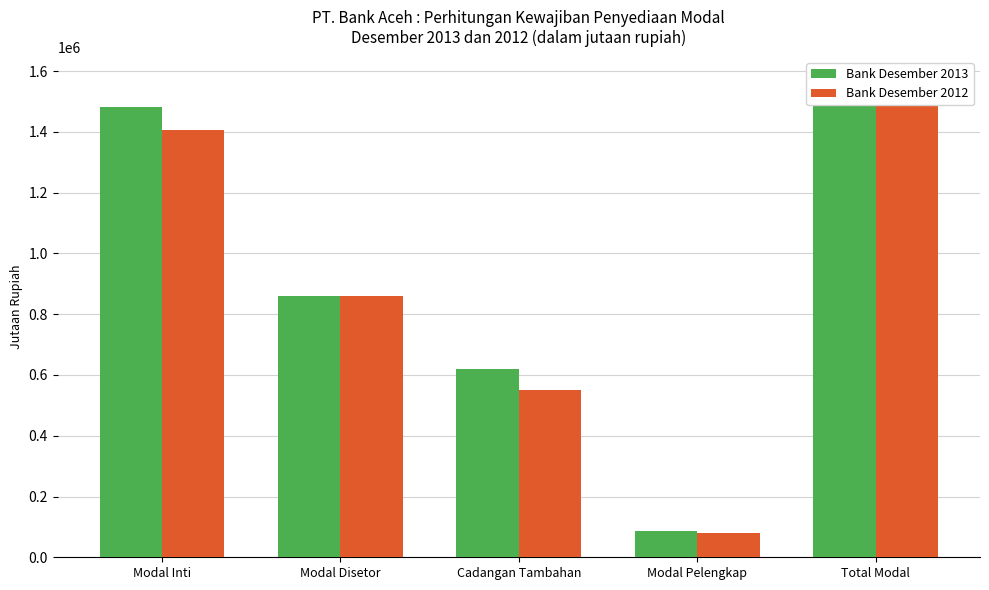

What position from the right is Modal Pelengkap?

2